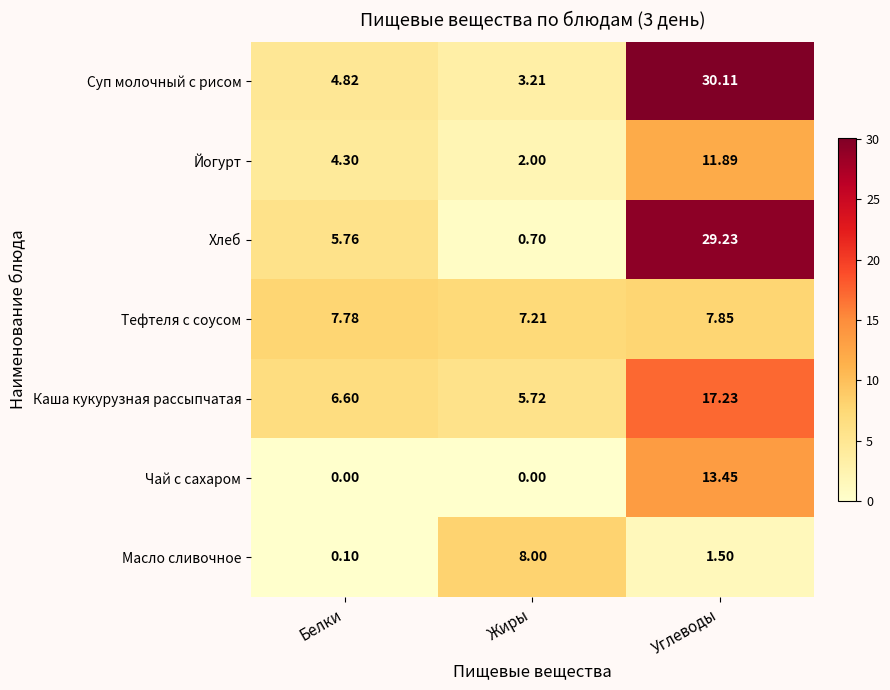

At Белки, list the series in order from largest to smallest.

Тефтеля с соусом, Каша кукурузная рассыпчатая, Хлеб, Суп молочный с рисом, Йогурт, Масло сливочное, Чай с сахаром